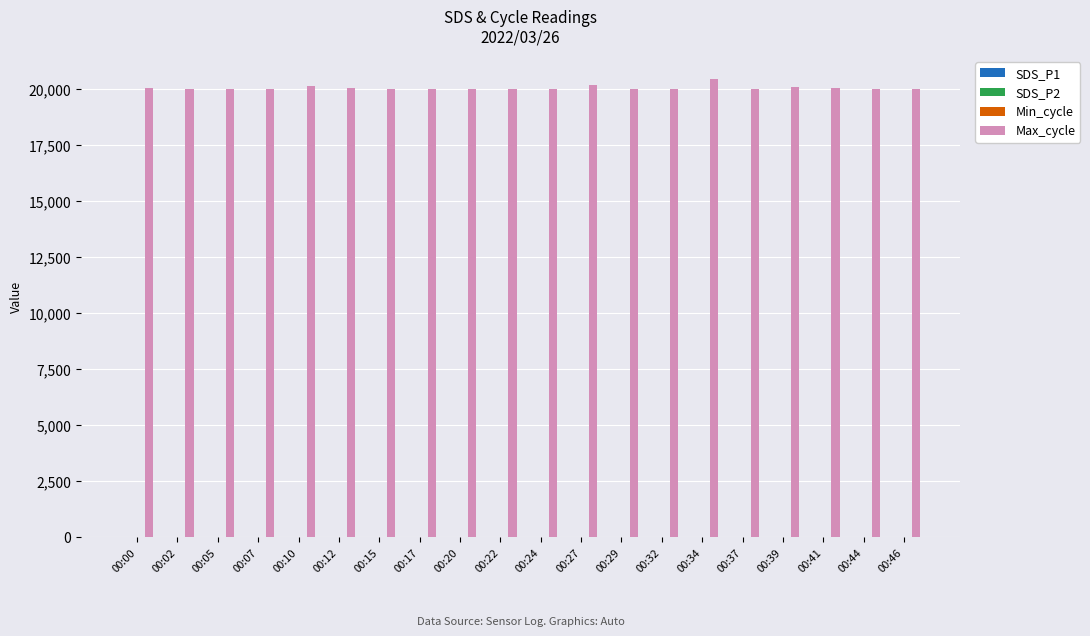

What is the highest value of the Max_cycle series?

20474.0